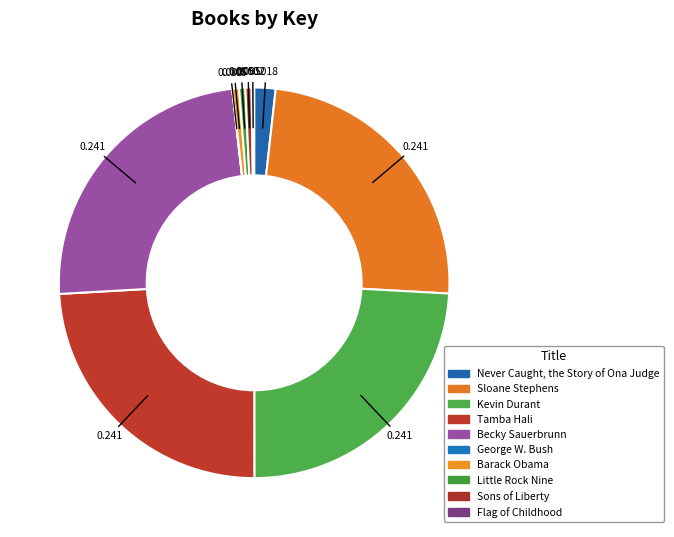

What is the largest slice in the pie chart?

Sloane Stephens